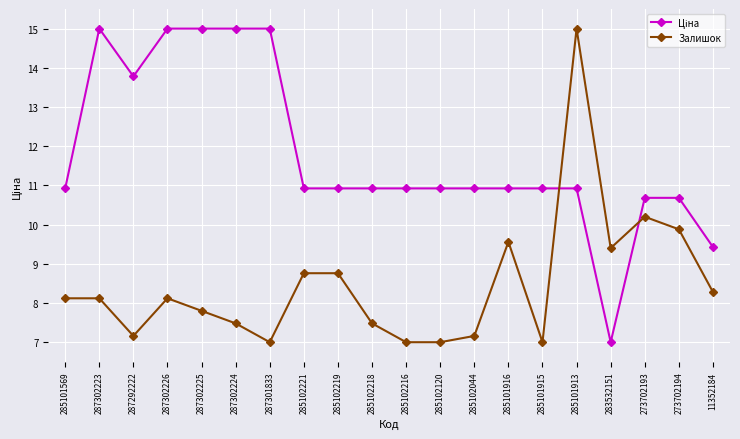

True or false: Залишок has a value of 7.0 at 287301833.

True